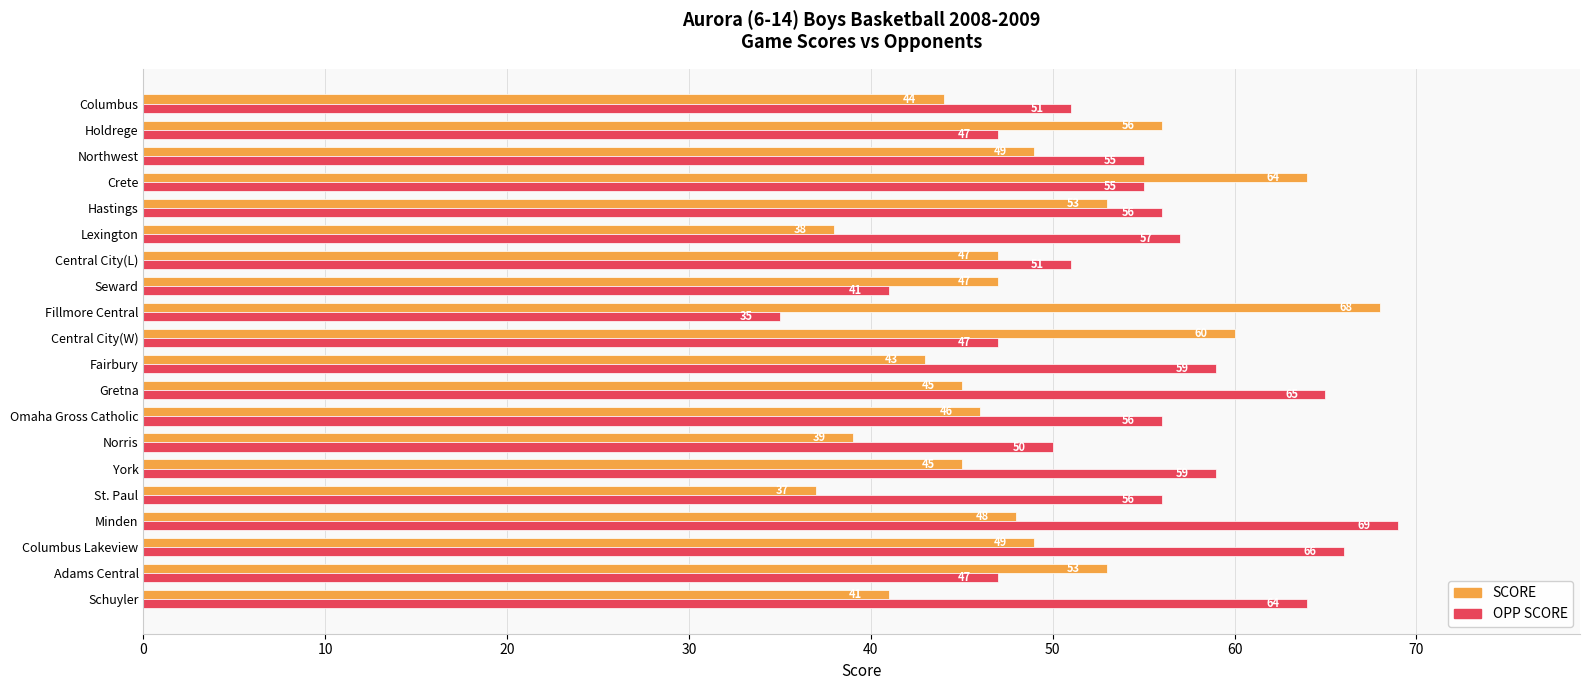

The OPP SCORE series shows 47 at Adams Central. True or false?

True